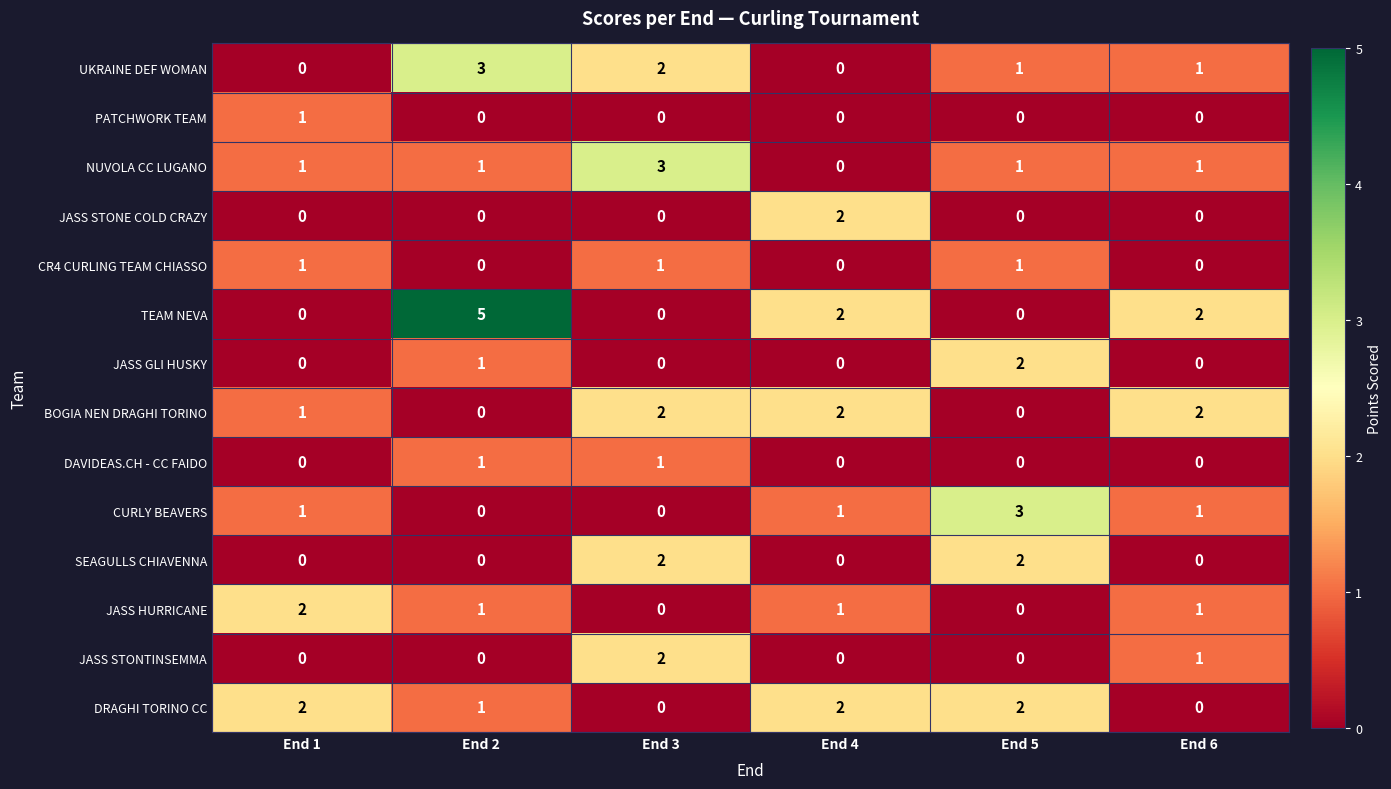

Which label corresponds to the largest value in the chart?

End 2